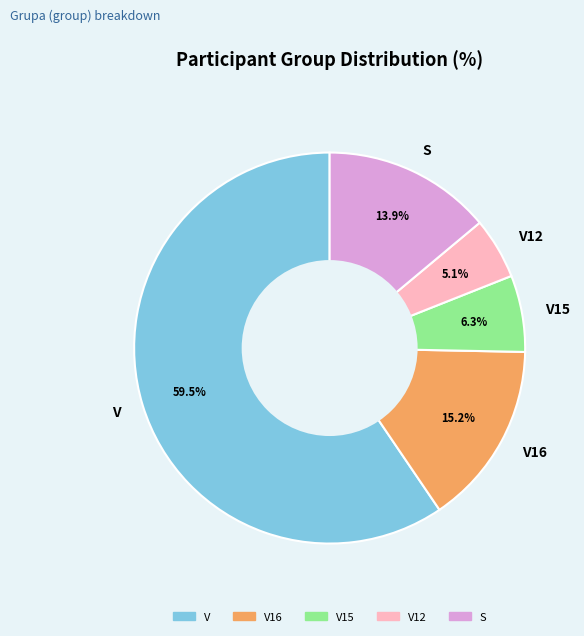

Which category accounts for the majority?

V